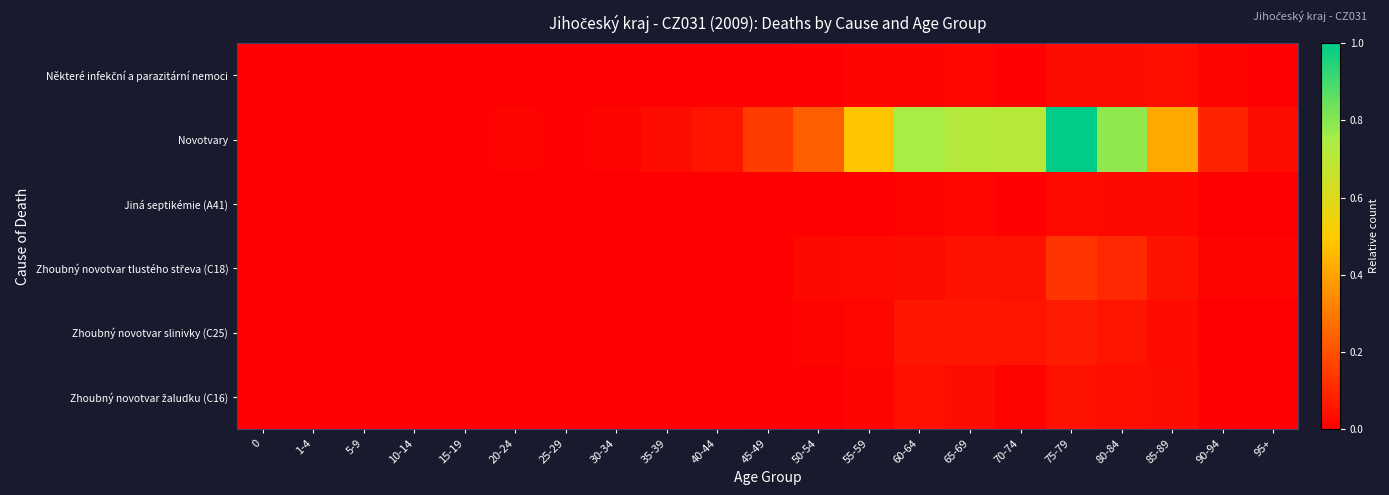

Which series changed the most between 50-54 and 70-74?

Novotvary